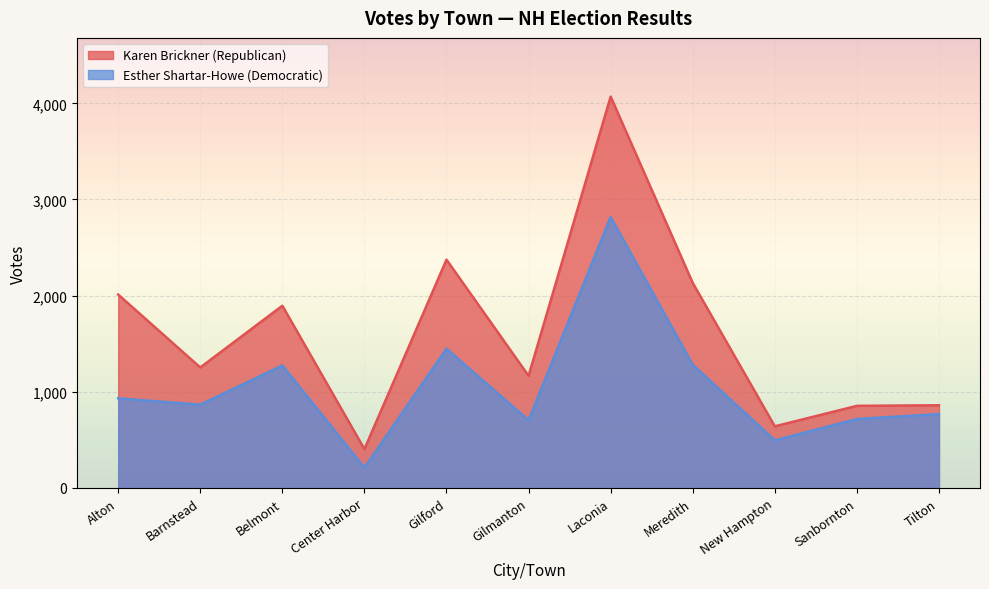

True or false: Karen Brickner (Republican) and Esther Shartar-Howe (Democratic) intersect in this chart.

False